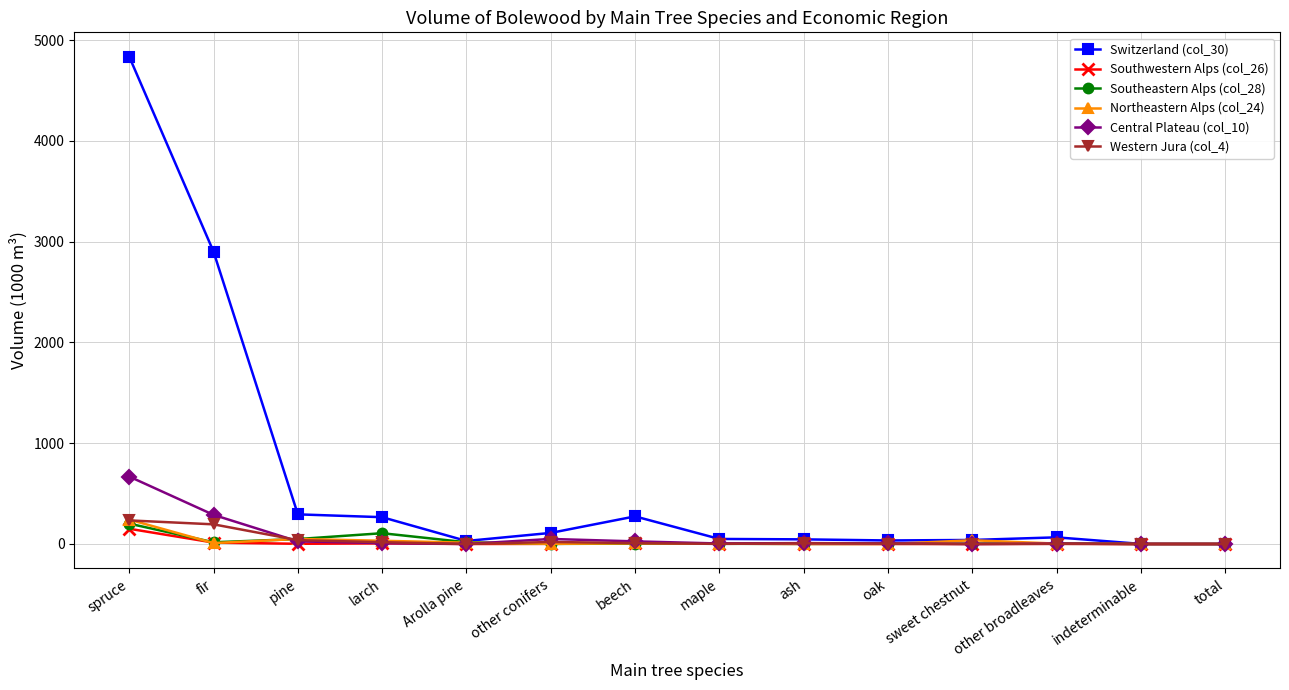

What is the difference between the Western Jura (col_4) values at ash and fir?

188